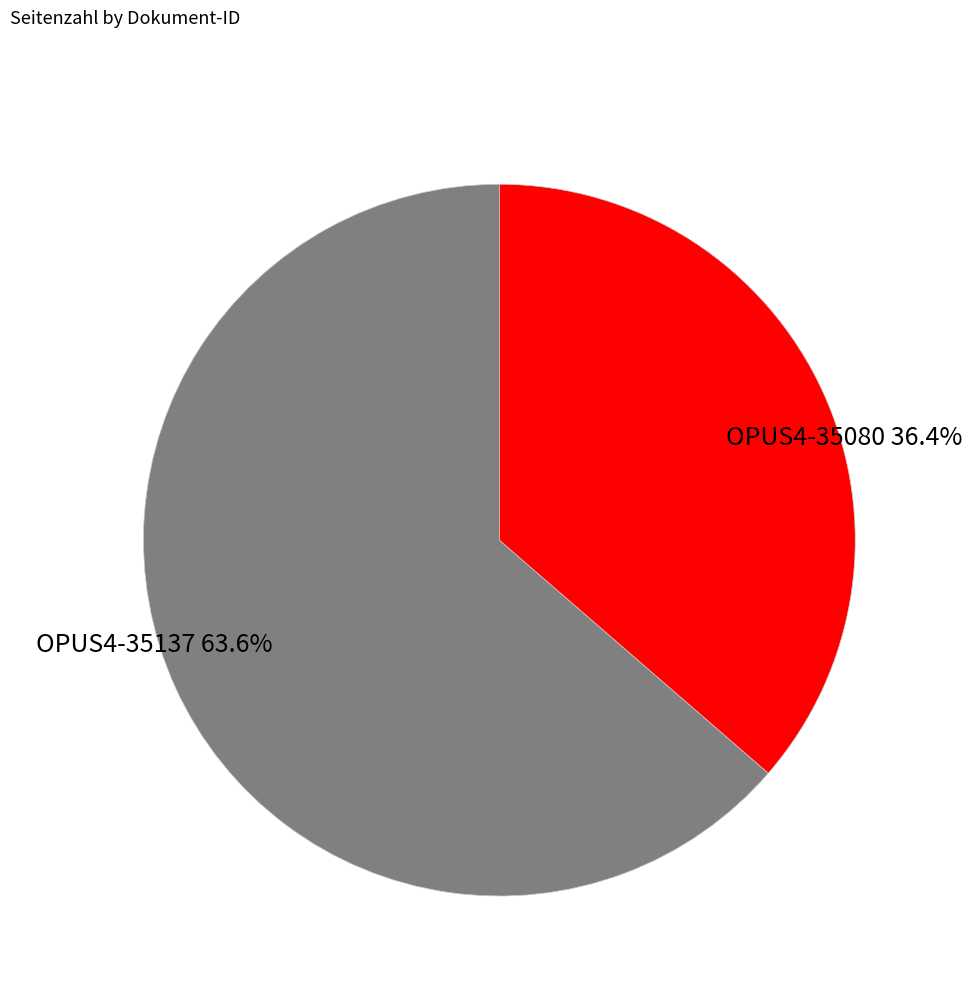

How many segments does this pie chart have?

2